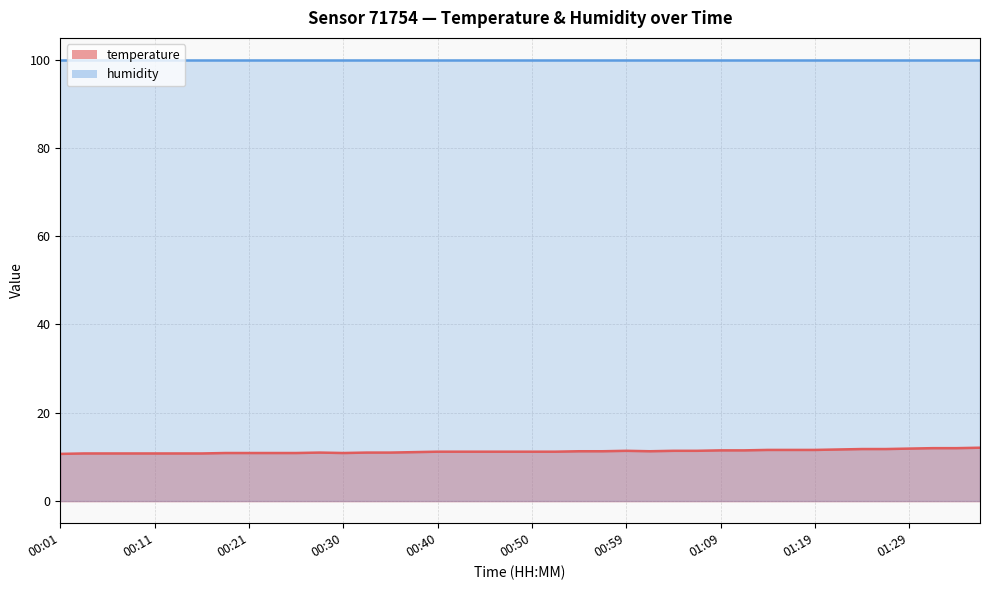

What is the label of the 18th point from the left?

00:42